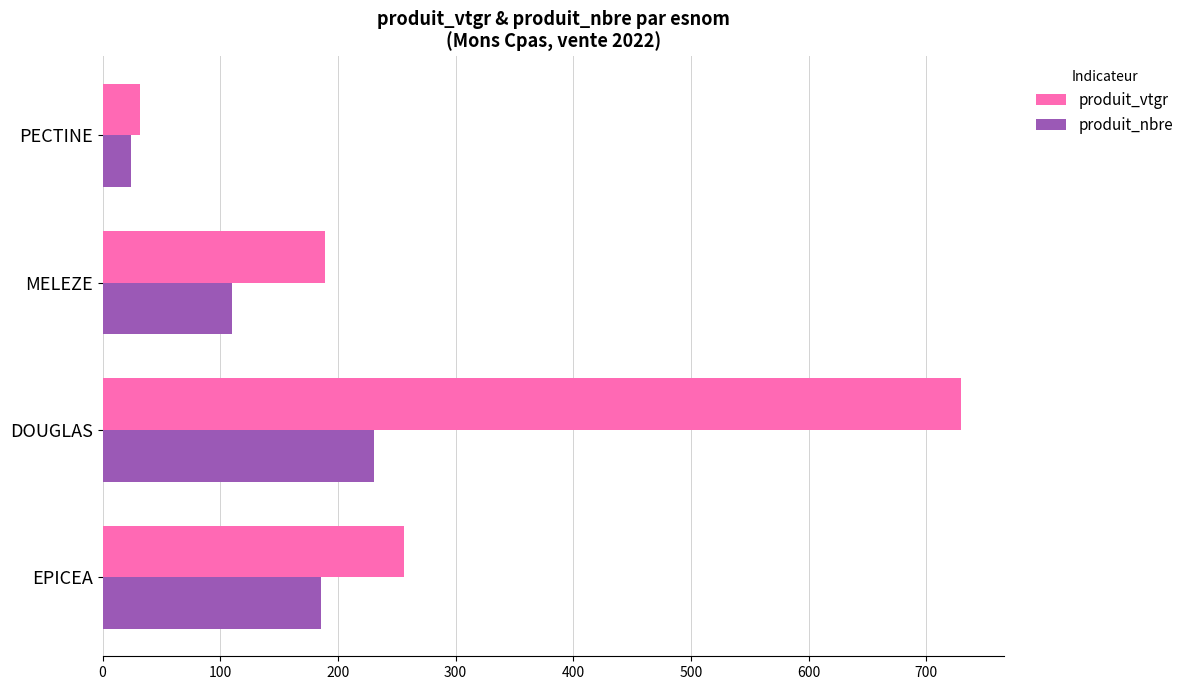

Rank the series by their maximum value, from lowest to highest.

produit_nbre, produit_vtgr